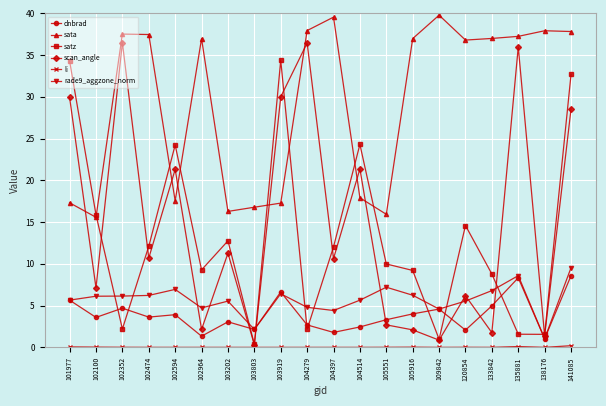

What is the total value across all series at 104514?

71.7